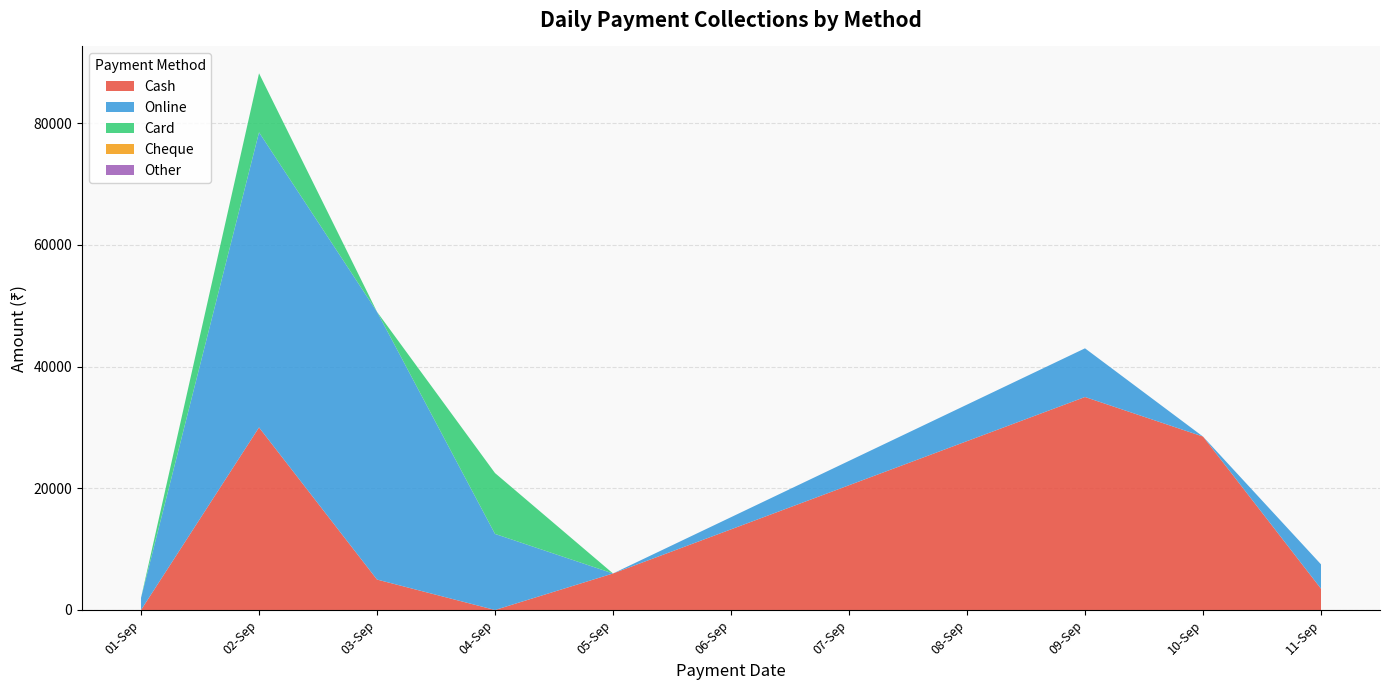

Does the chart have visible grid lines?

Yes